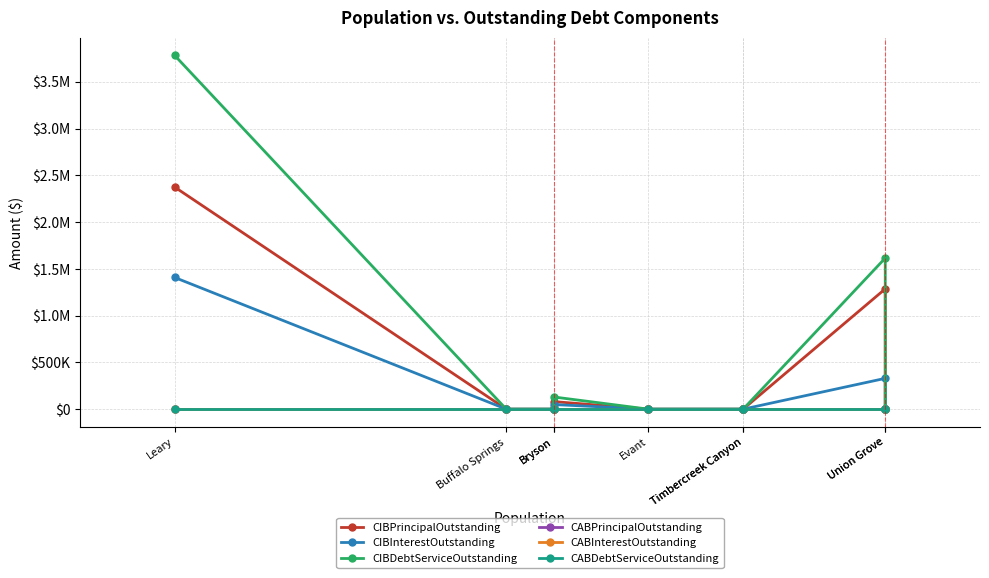

How many values in the CIBDebtServiceOutstanding series exceed 0?

3